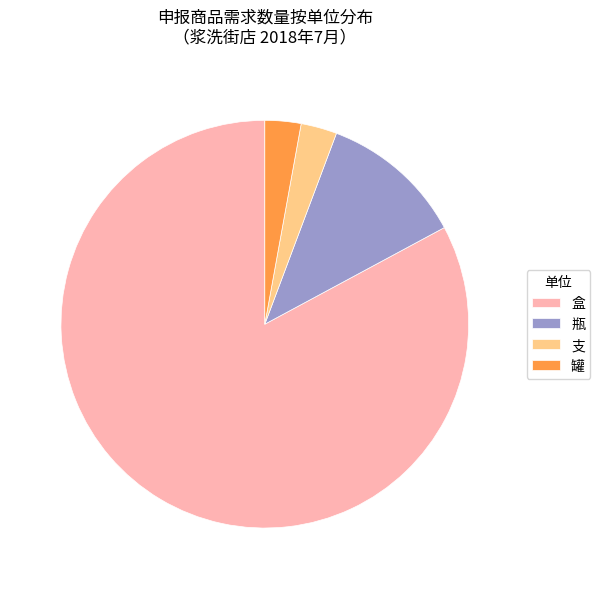

What is the majority slice?

盒